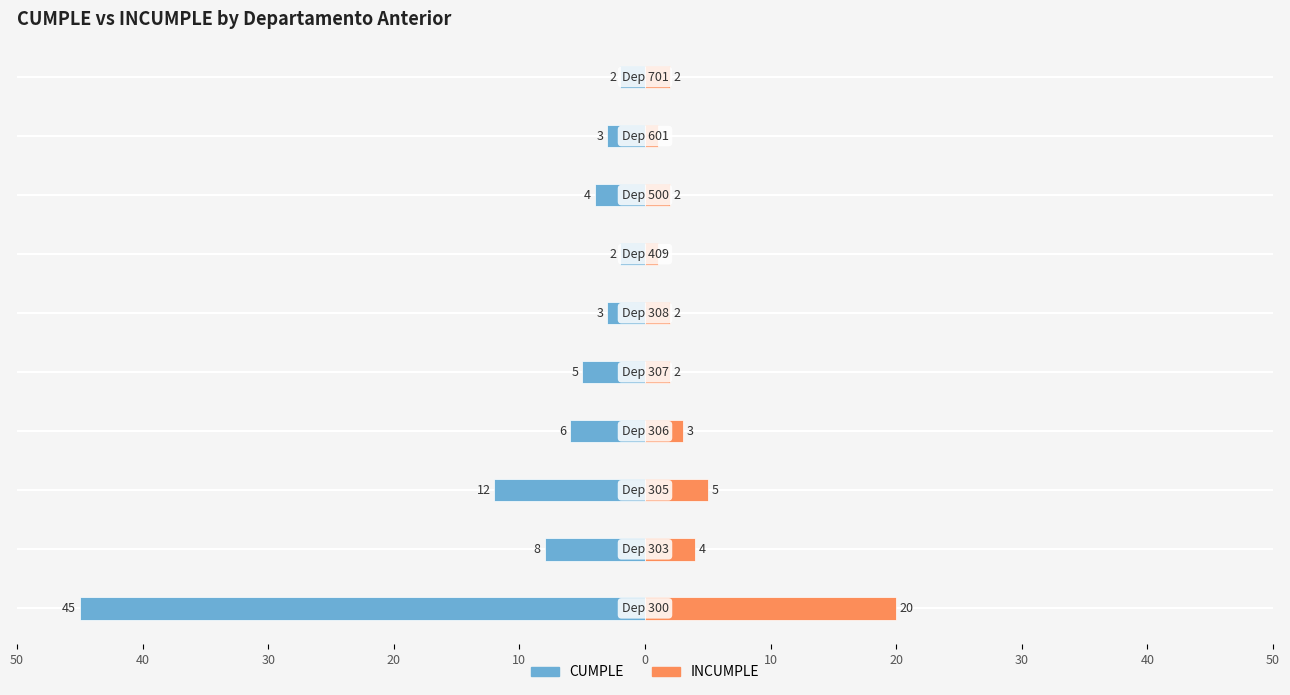

Is it true that INCUMPLE equals 2 at 30?

False